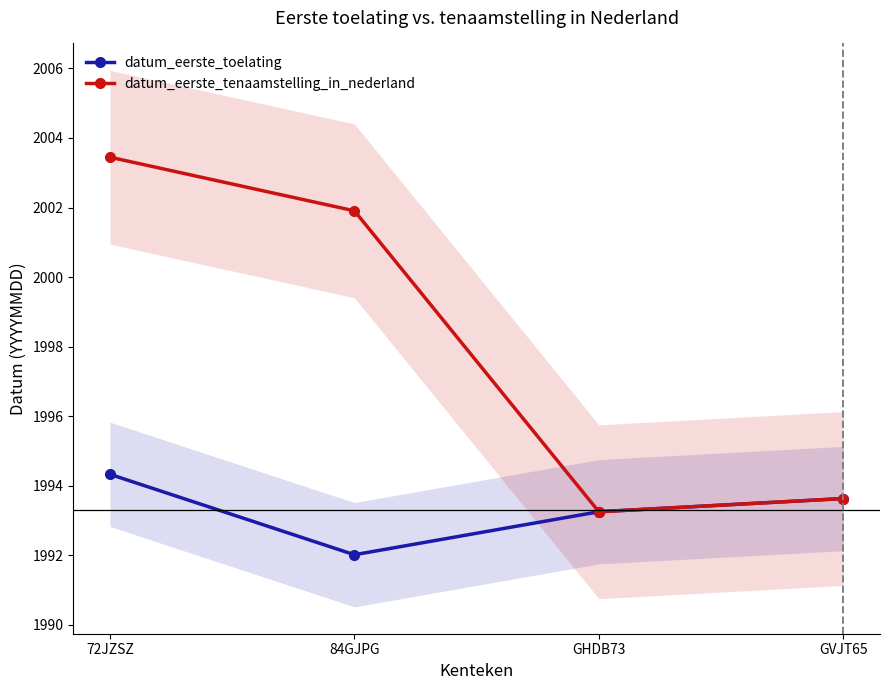

What position from the right is 84GJPG?

3